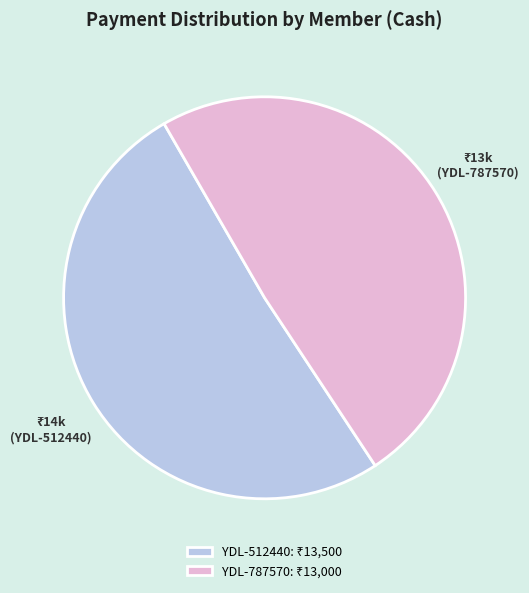

Does any single category account for the majority?

Yes